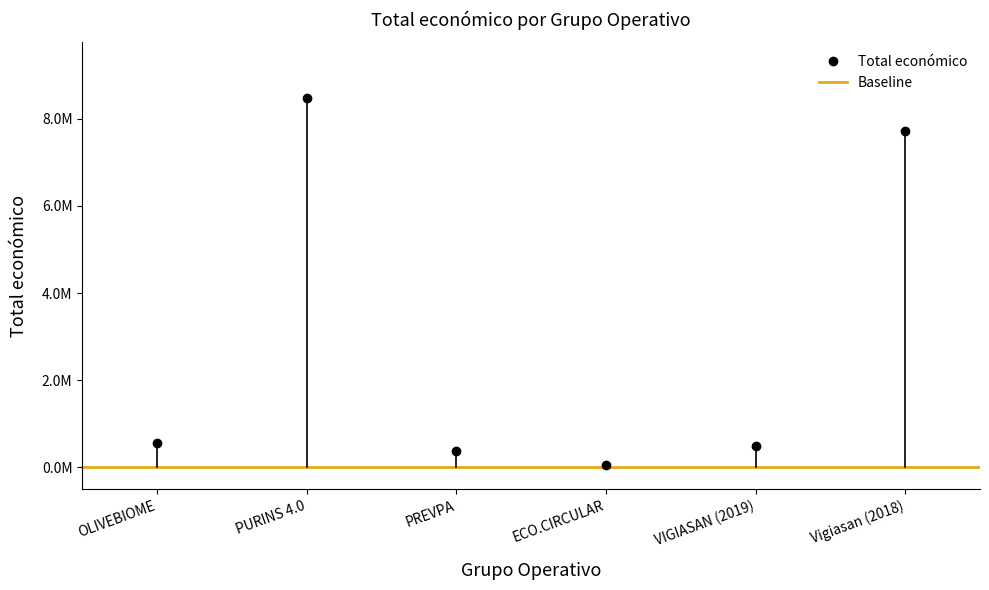

What is the average value?

2939784